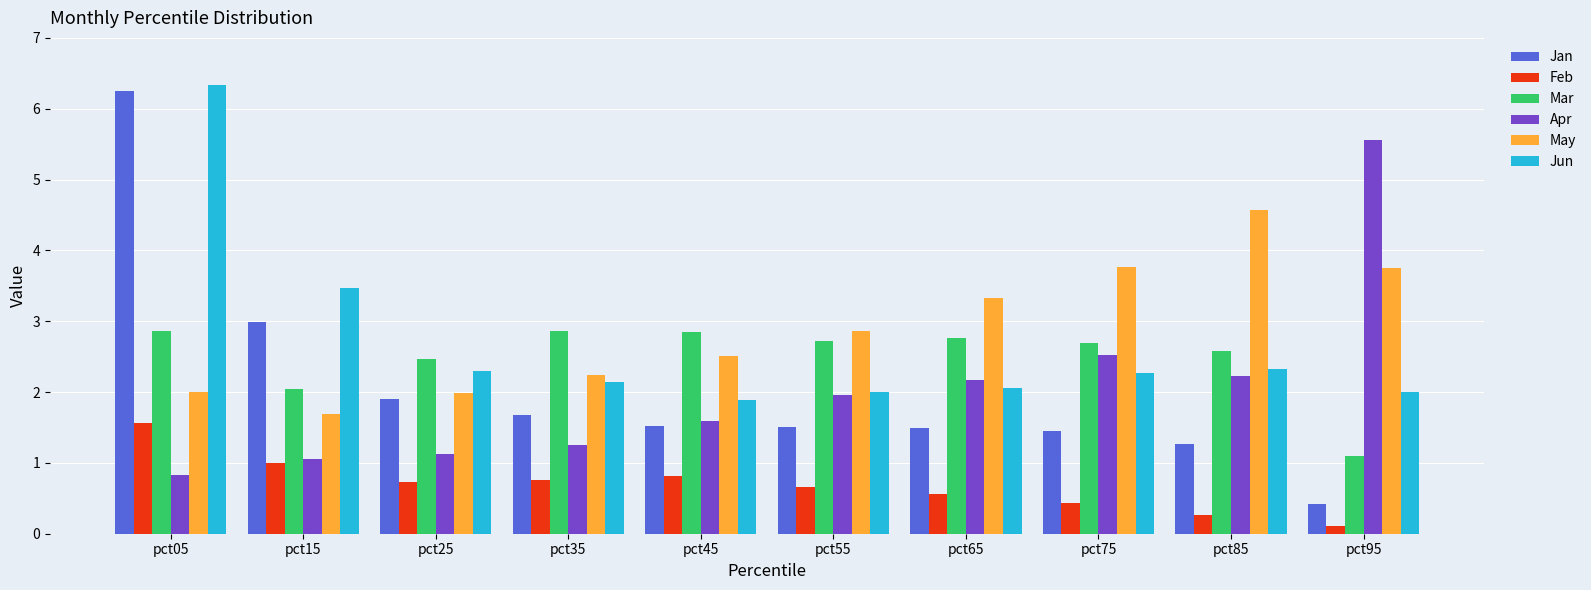

What is the difference between the highest and lowest values at pct65?

2.8